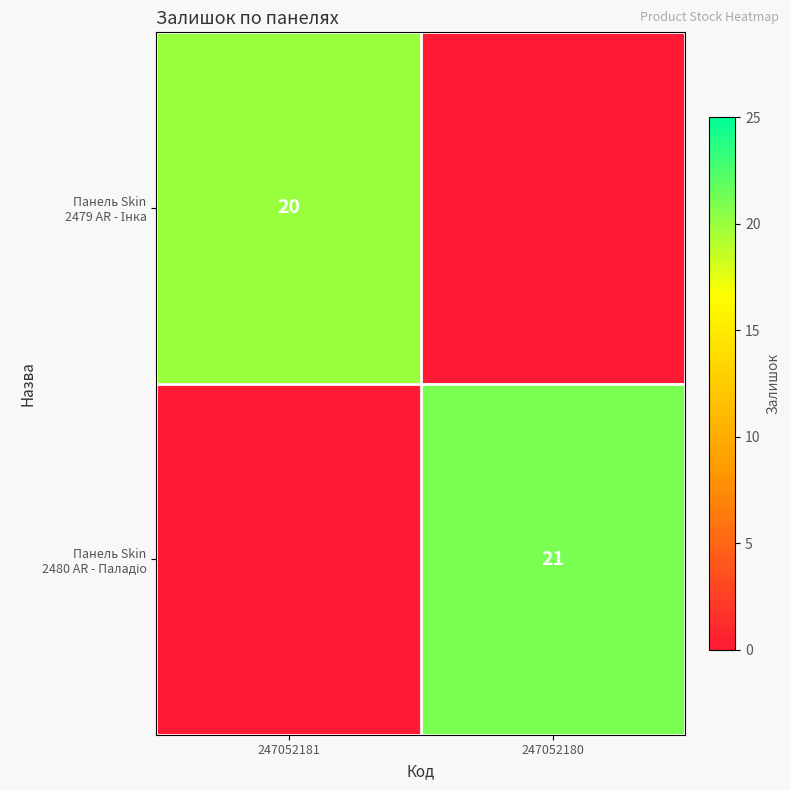

What is the total value across all series at 247052181?

20